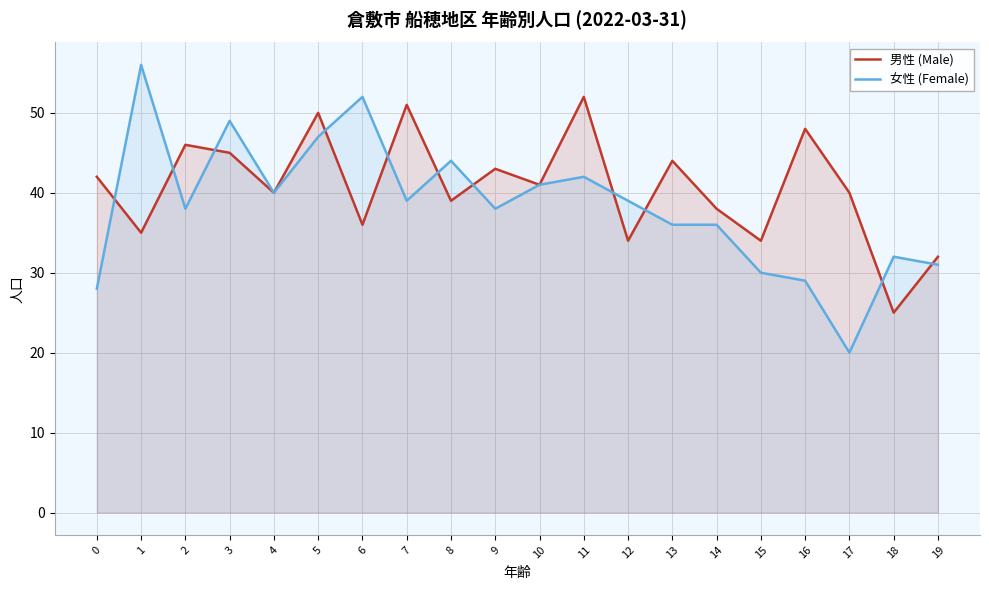

What is the sum of all 男性 (Male) values?

815